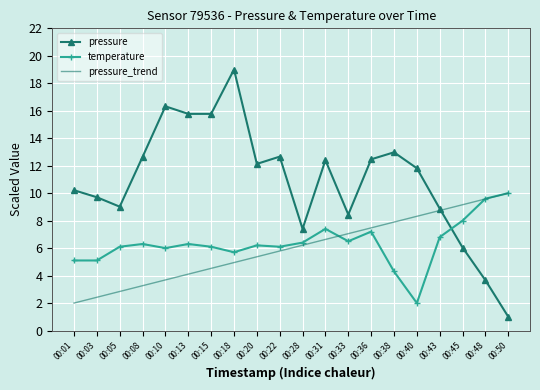

Which series has the widest spread of values?

pressure